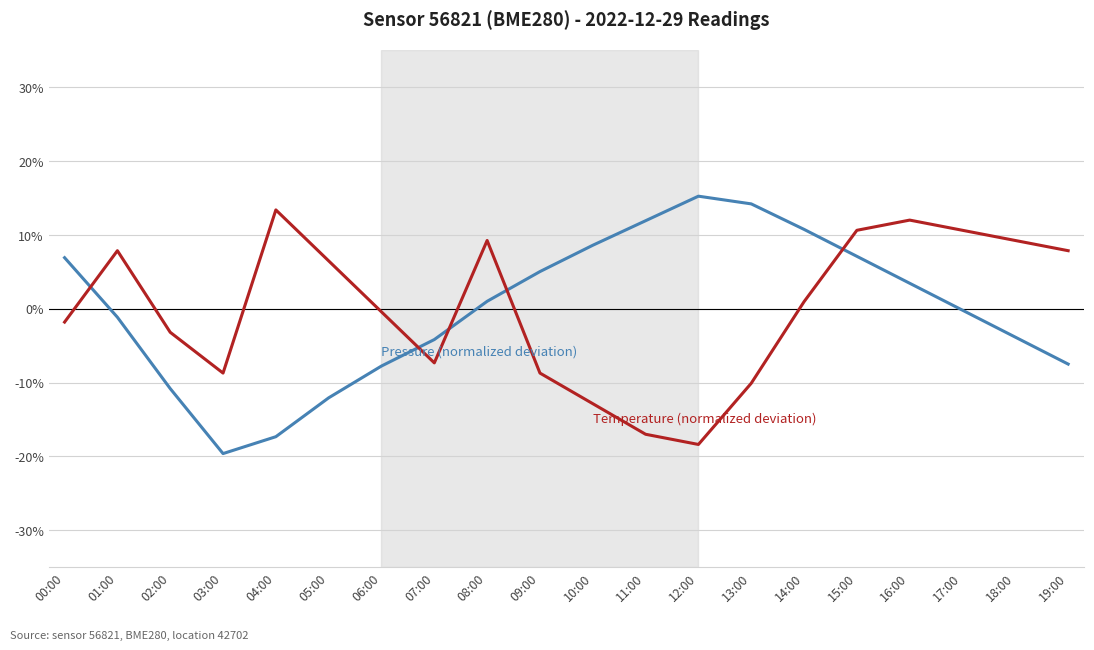

What is the maximum value shown in the chart?

15.3